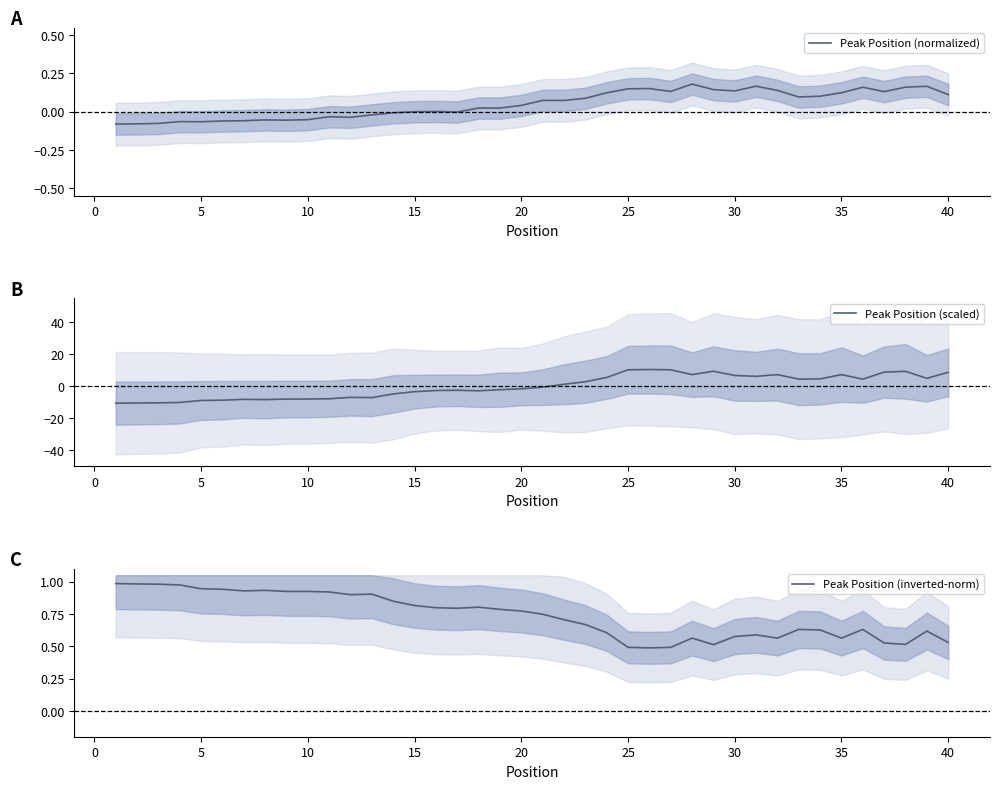

What is the maximum value for Peak Position (scaled)?

10.4